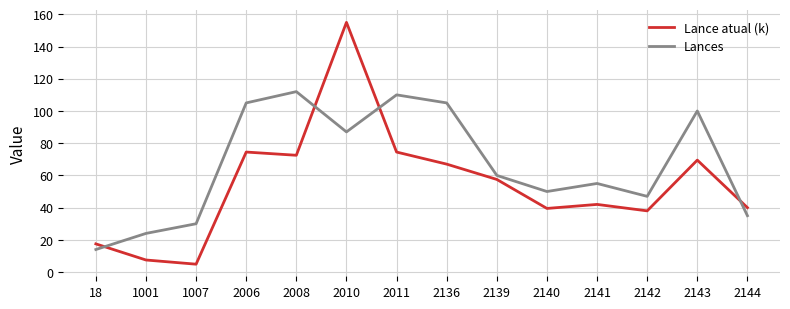

At which label is Lances closest to 63?

2139